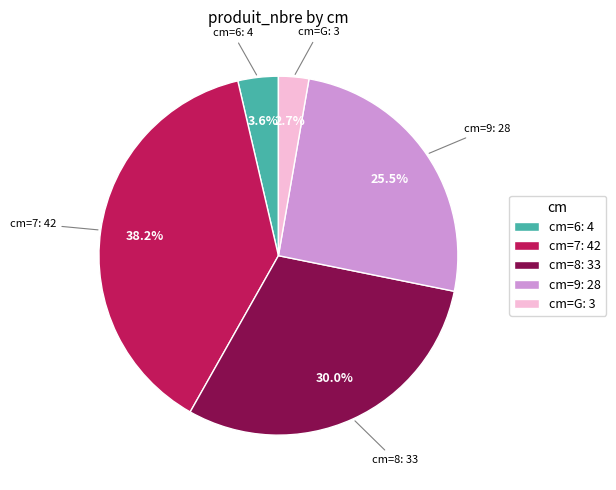

How many segments does this pie chart have?

5